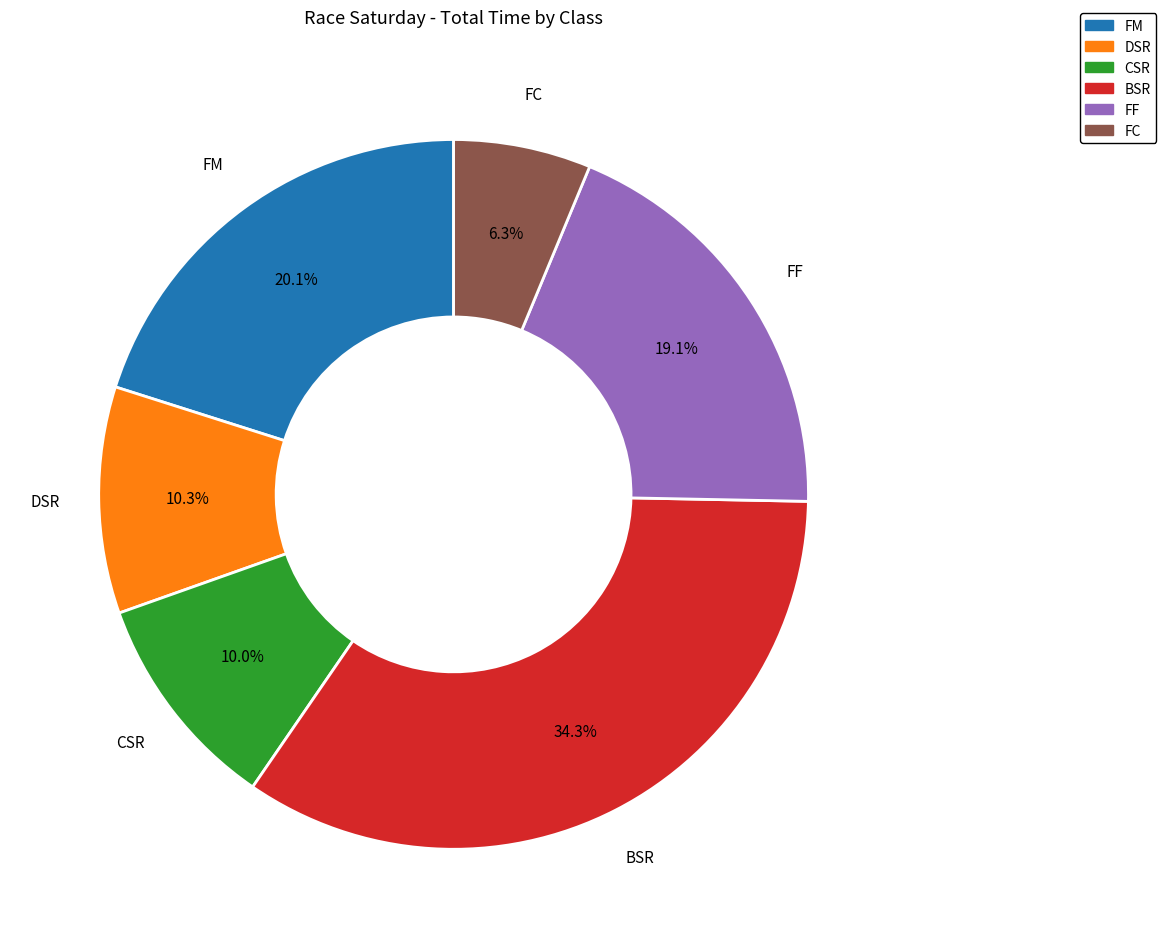

Combined, do FC and BSR account for over 50%?

No